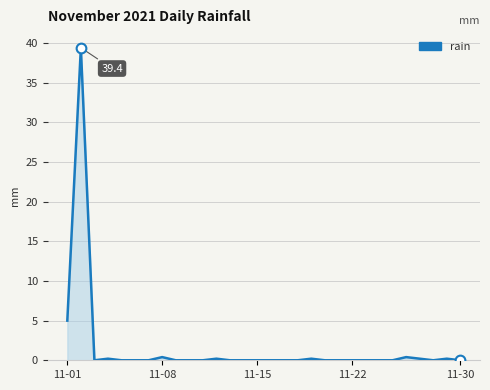

Reading left to right, list all the values displayed in this chart.

5.0	39.4	0.0	0.2	0.0	0.0	0.0	0.4	0.0	0.0	0.0	0.2	0.0	0.0	0.0	0.0	0.0	0.0	0.2	0.0	0.0	0.0	0.0	0.0	0.0	0.4	0.2	0.0	0.2	0.0